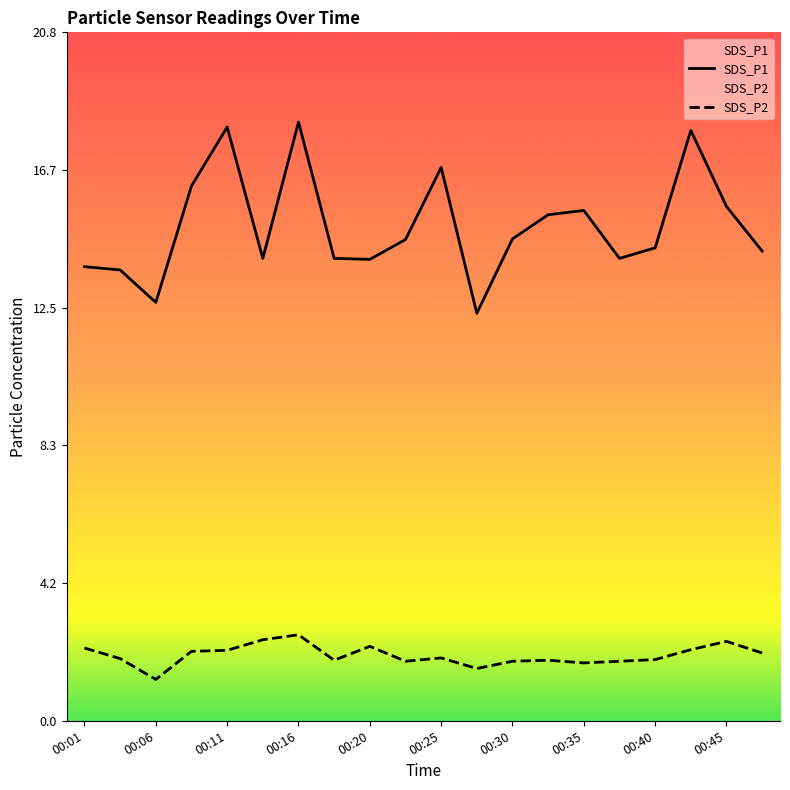

Rank the series by their maximum value, from lowest to highest.

SDS_P2, SDS_P1